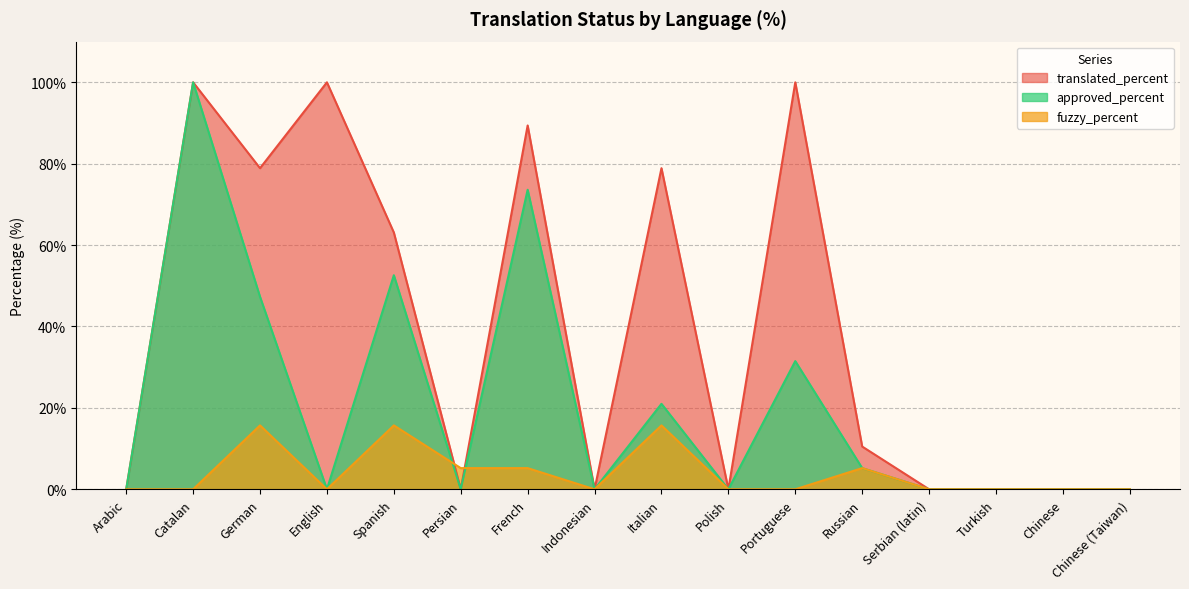

True or false: fuzzy_percent and approved_percent intersect in this chart.

True